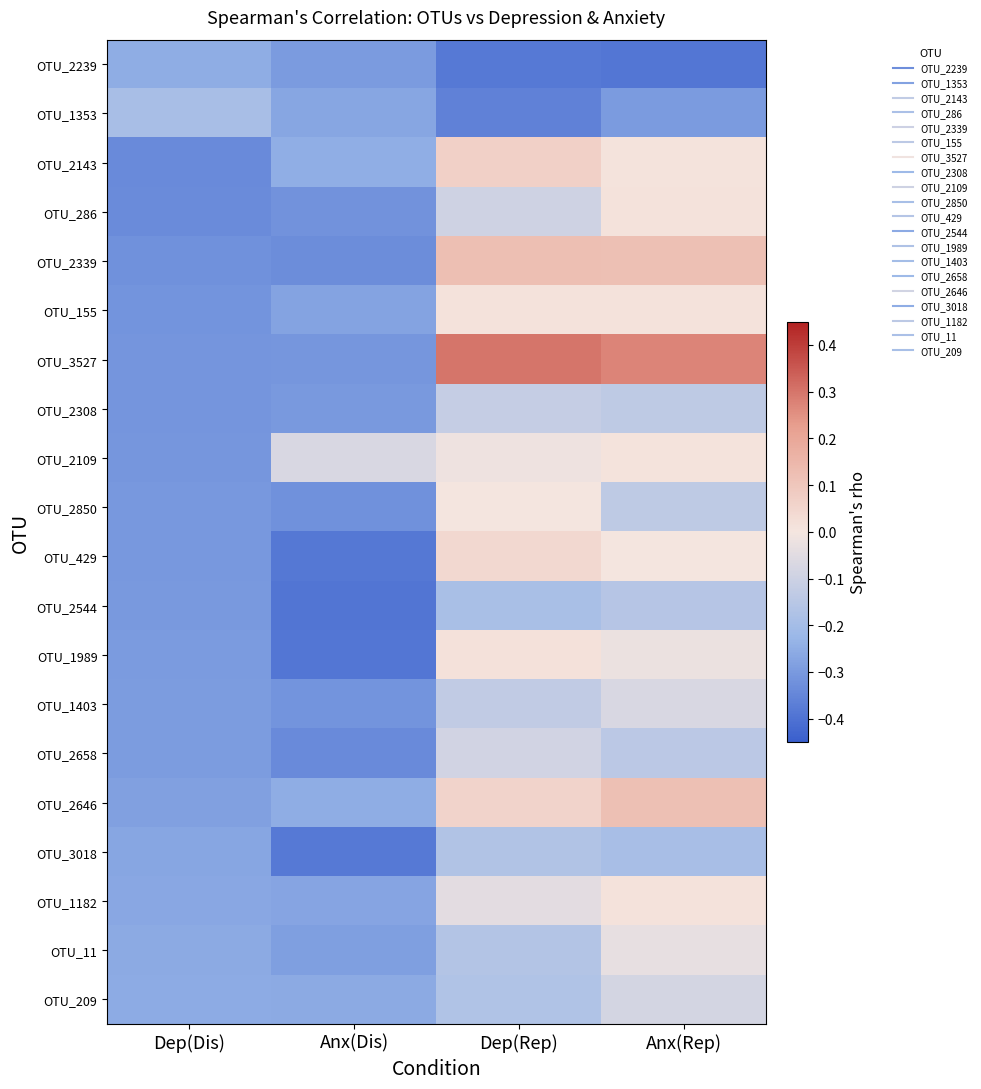

What is the difference between the highest and lowest values at Anx(Rep)?

0.7